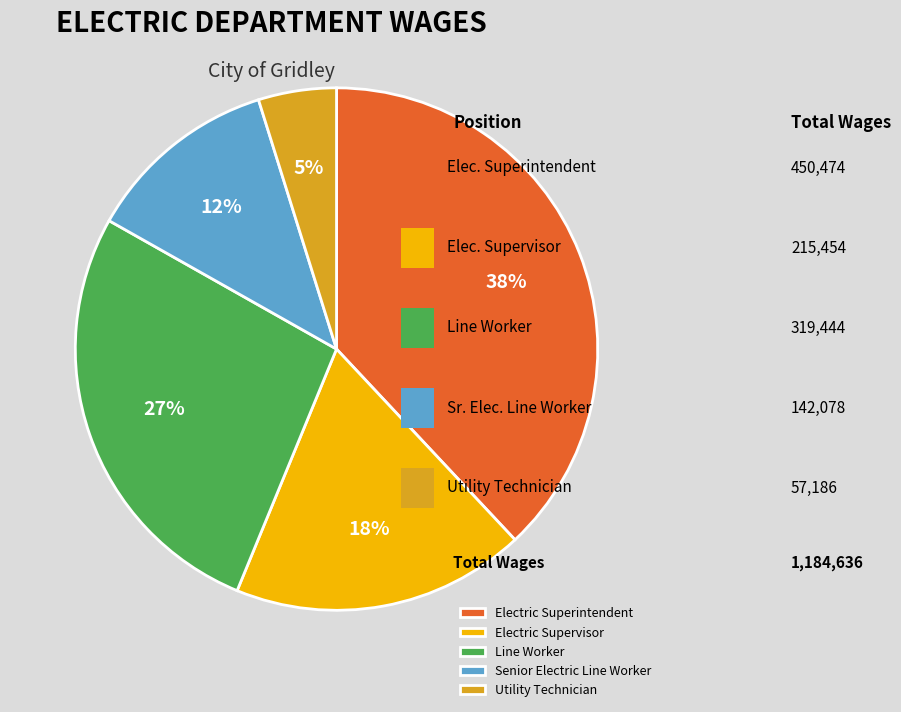

To the nearest percent, what is the combined percentage of Utility Technician and Electric Supervisor?

23%